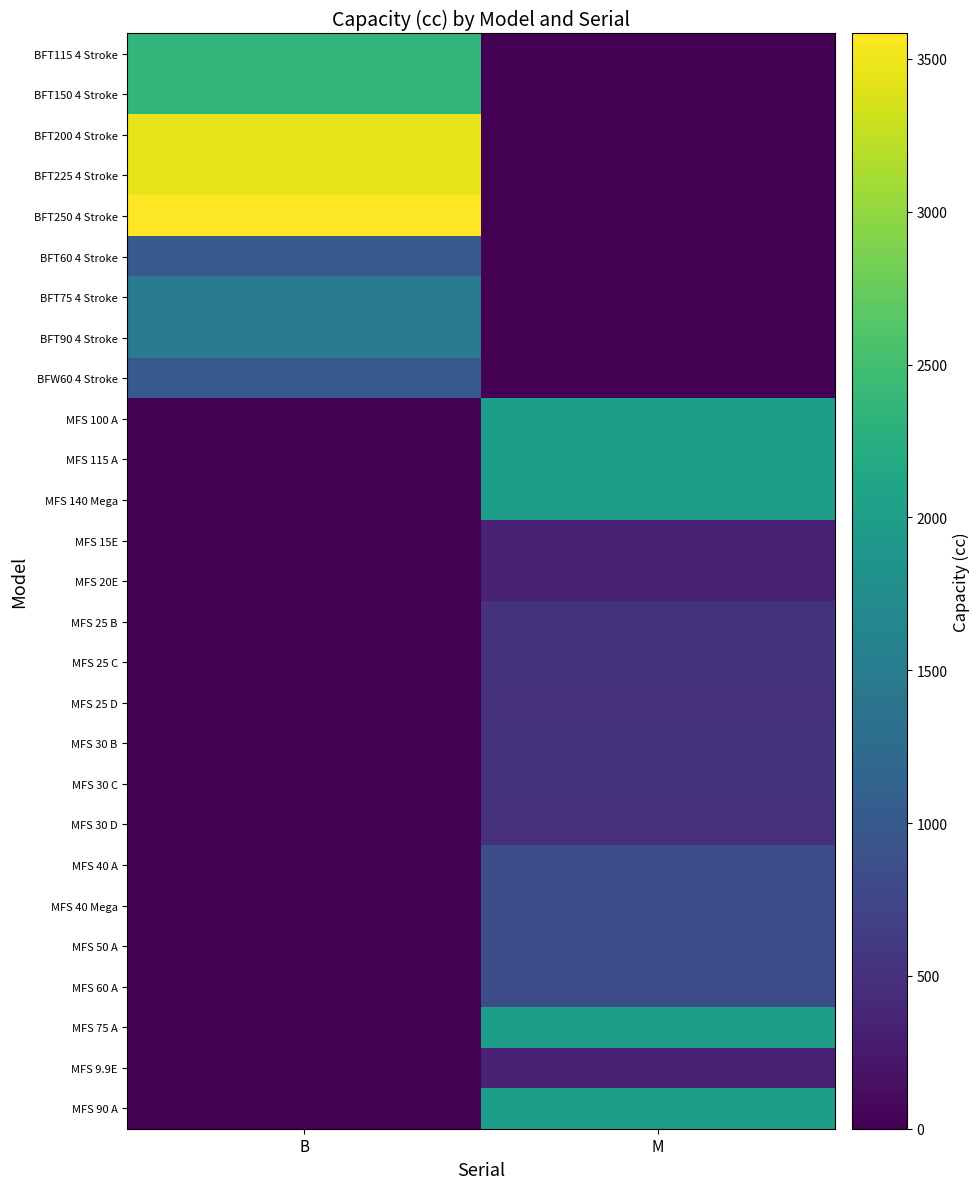

Which series has the largest total across all categories?

BFT250 4 Stroke